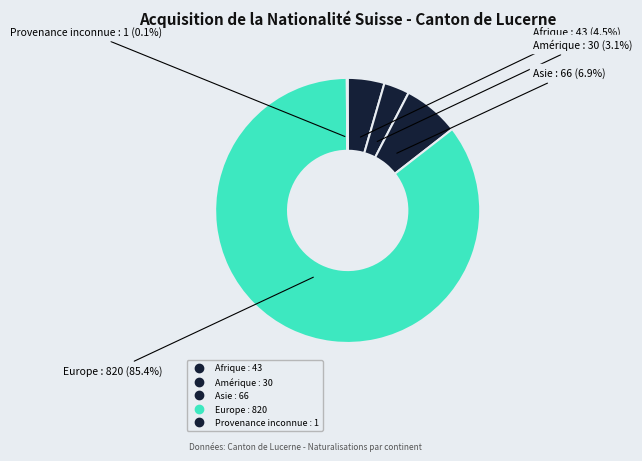

What is the ratio of the value at Europe to the value at Asie?

12.4